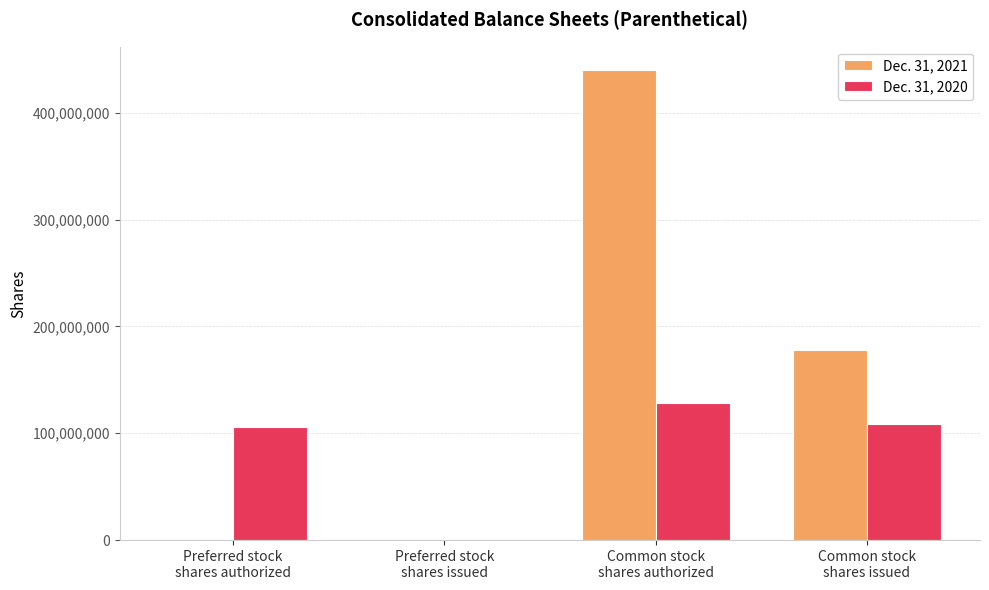

What is the average value of the Dec. 31, 2021 series?

154772250